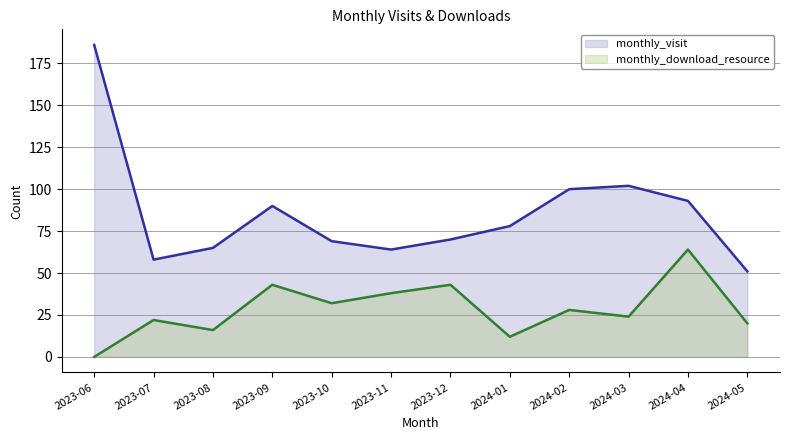

Is it true that monthly_visit equals 93 at 2024-04?

True